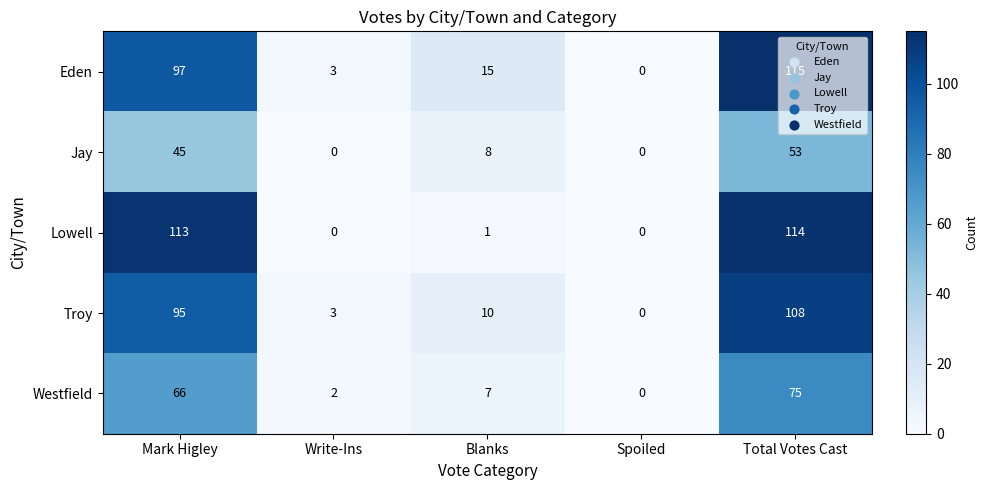

At which label is Jay closest to 26?

Blanks